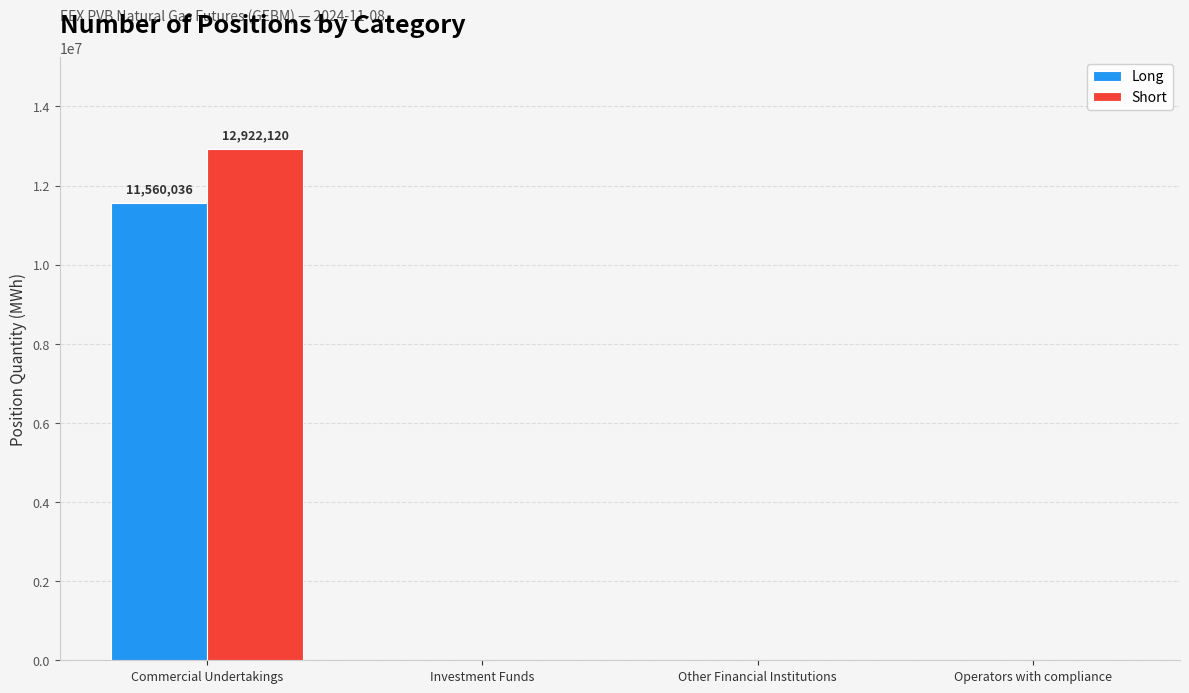

True or false: Long has a value of 0 at Operators with compliance.

True